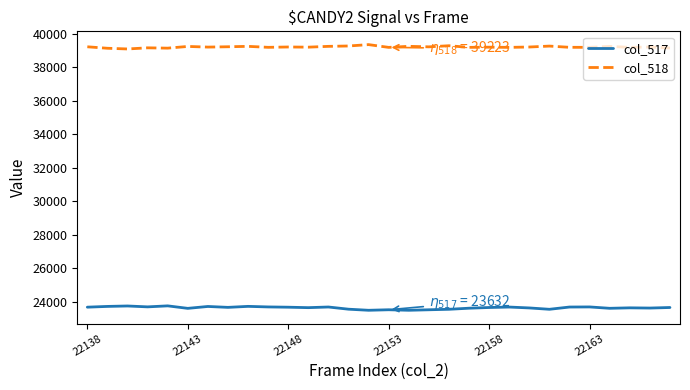

Does the chart have visible grid lines?

No